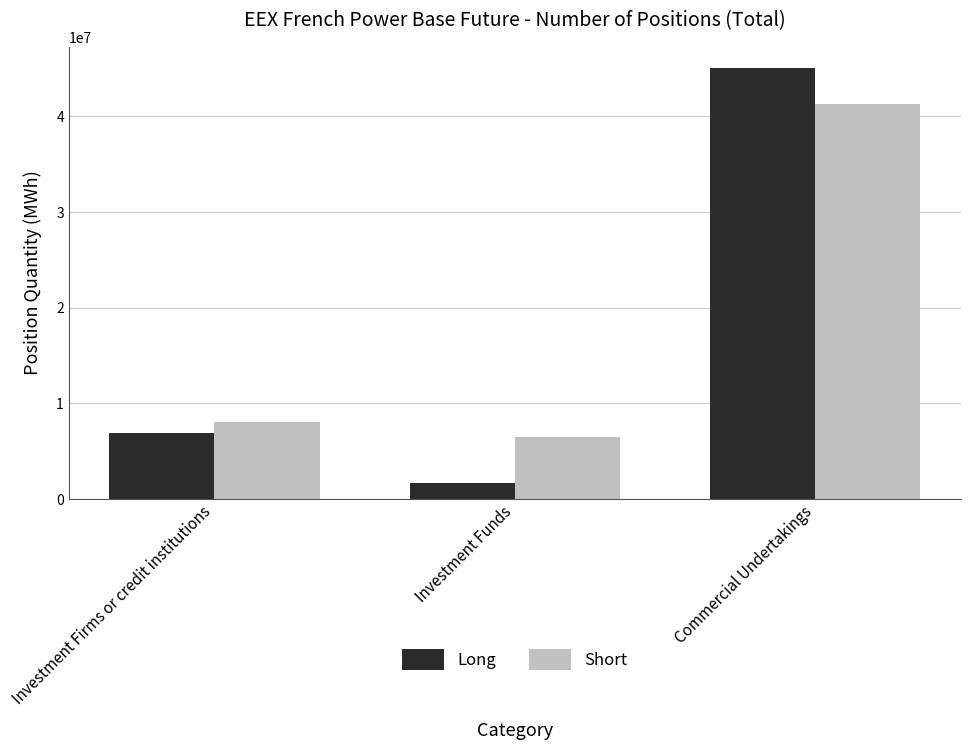

Does the chart contain any negative values?

No